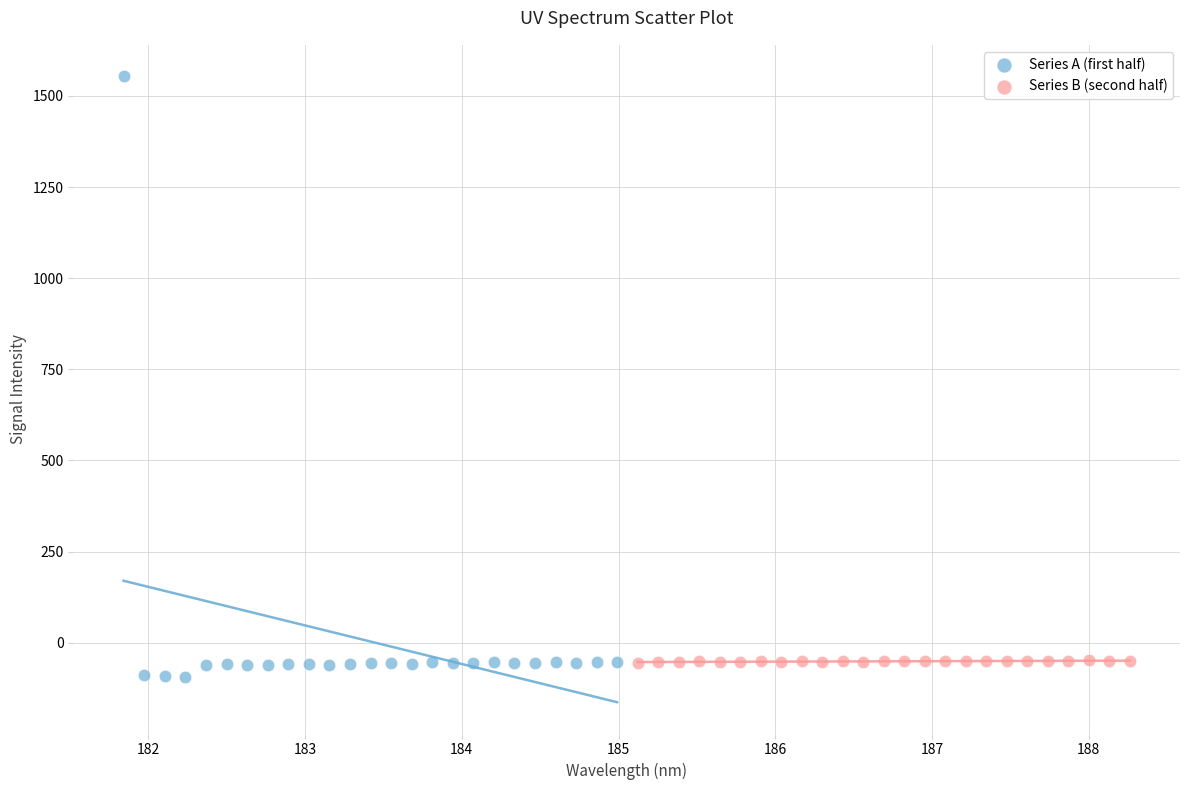

Which series reaches the maximum Y coordinate?

Series A (first half)